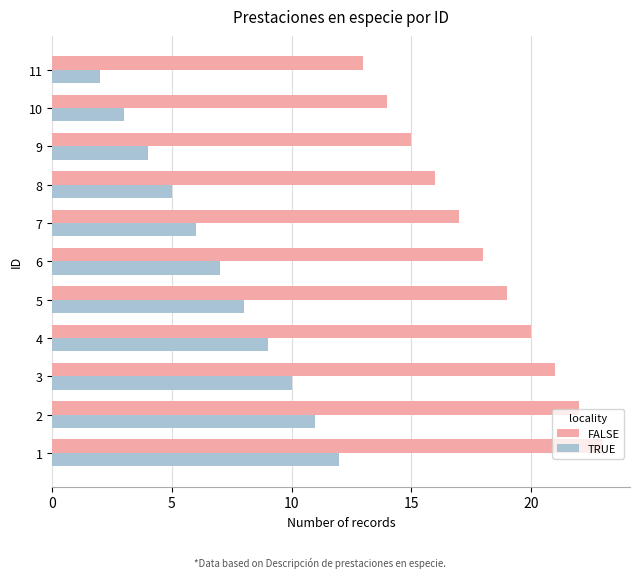

The value of TRUE at 5 is 8. True or false?

True